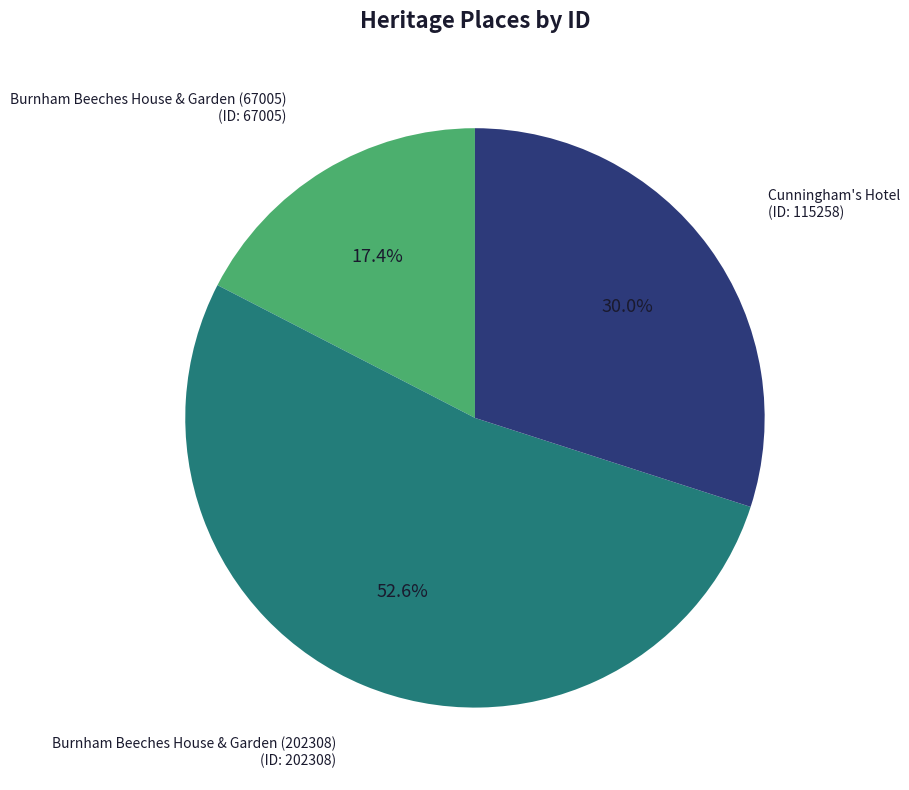

Is there a majority slice in this chart?

Yes